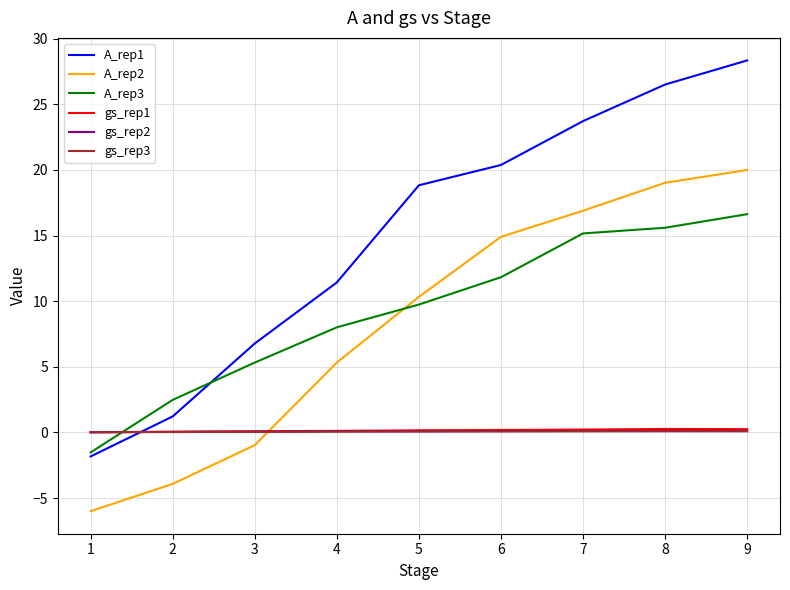

What are all the series names shown in the legend?

A_rep1, A_rep2, A_rep3, gs_rep1, gs_rep2, gs_rep3